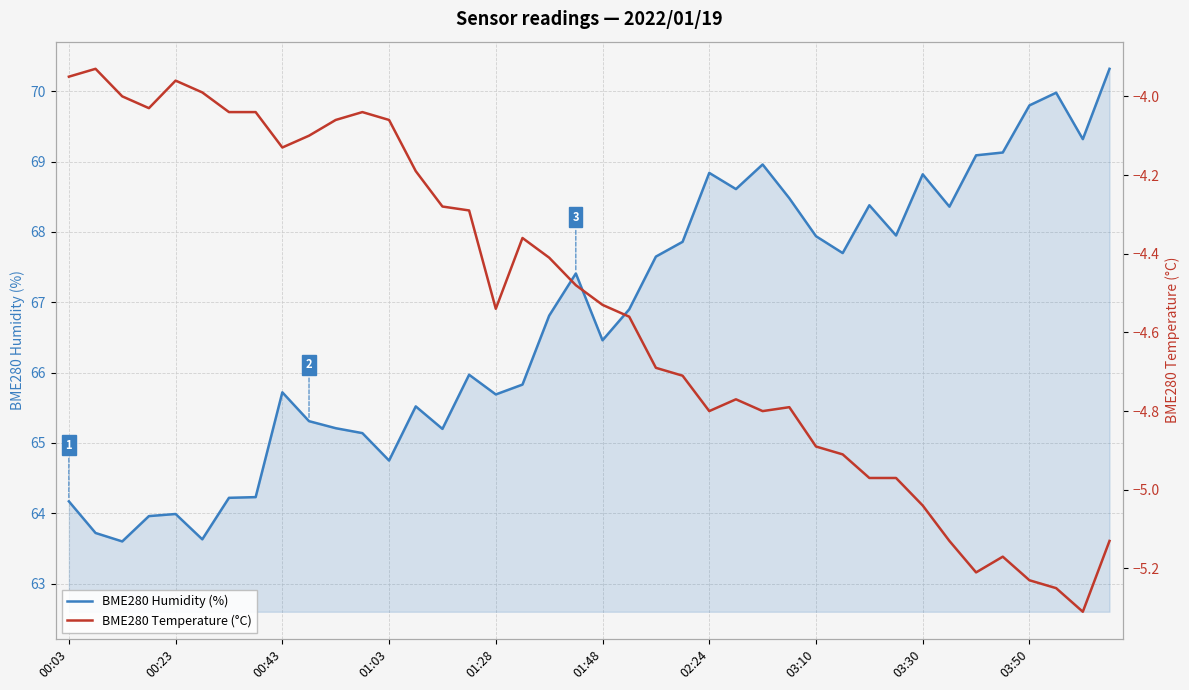

How many lines are shown in the chart?

2